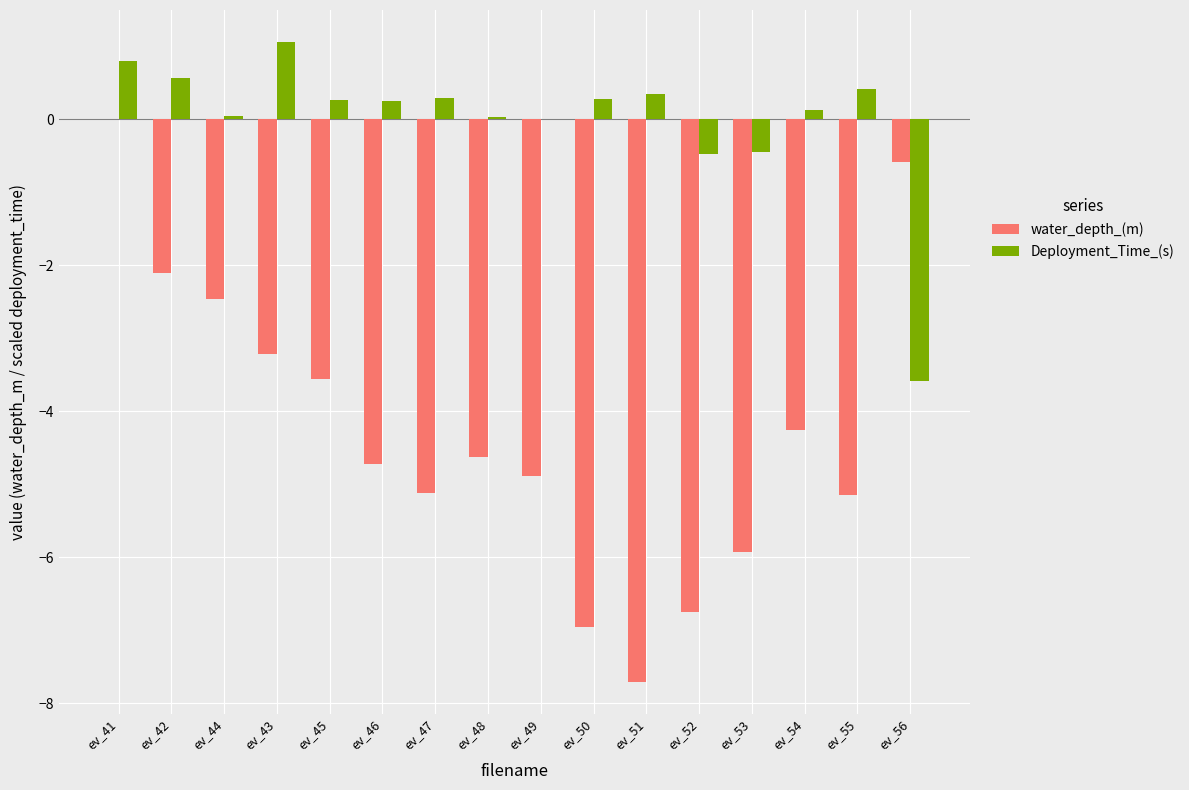

Does the chart contain stacked bars?

No